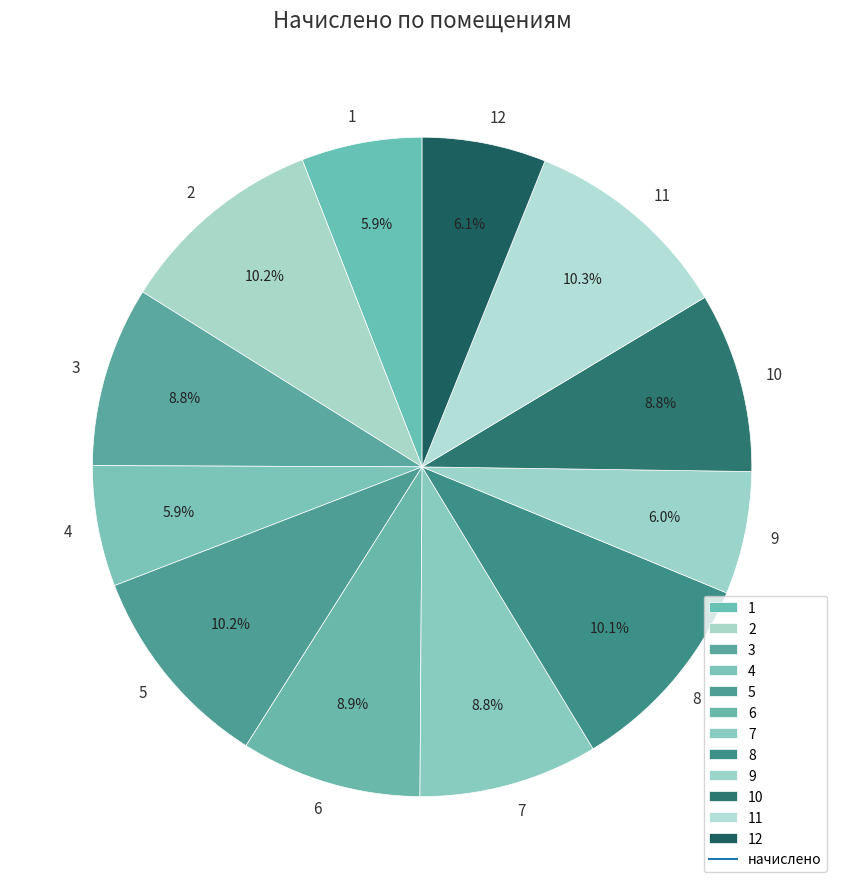

To the nearest percent, what percentage of the pie is 8?

10%